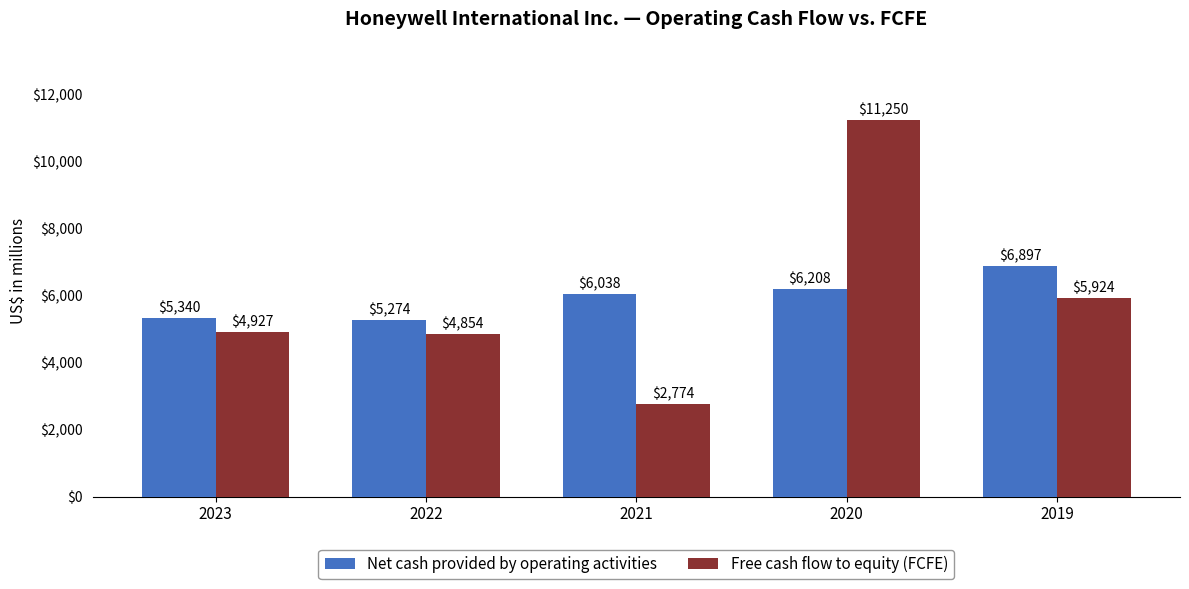

Are the bars horizontal?

No